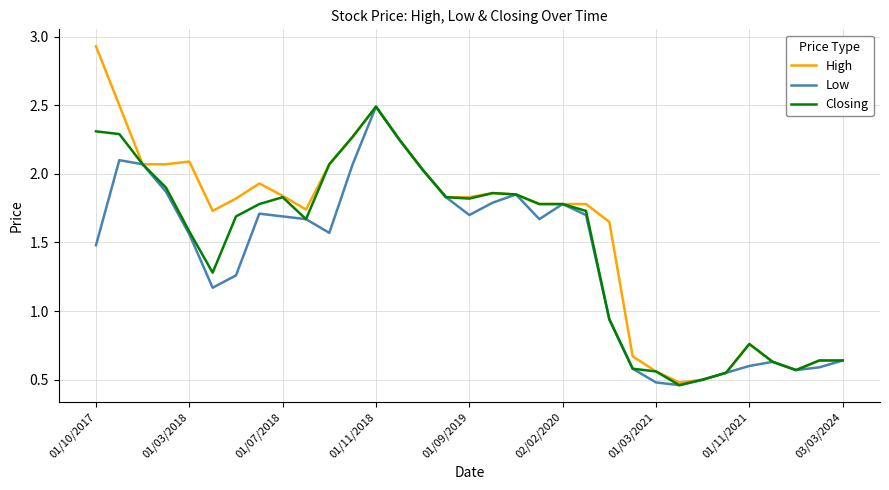

What is the maximum value for Low?

2.5